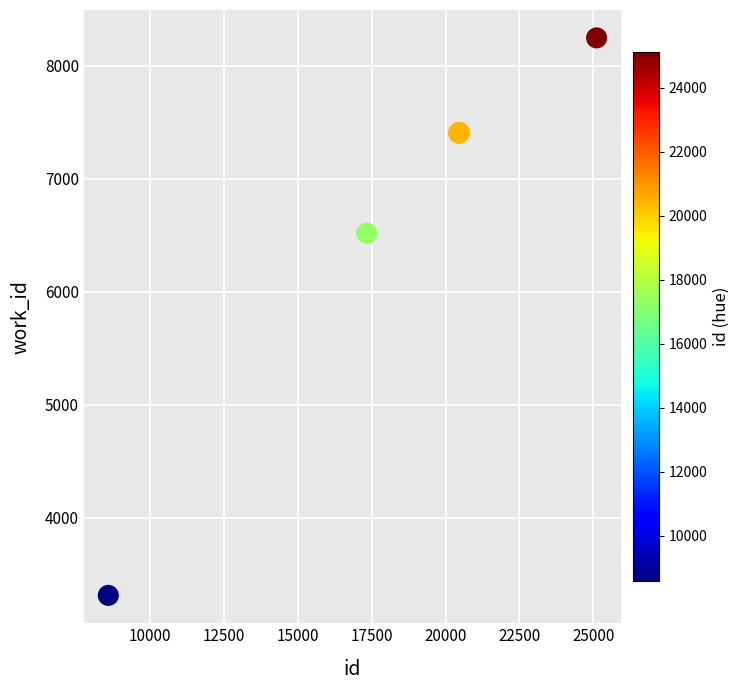

What Y value in the scatter plot is closest to 5779?

6516